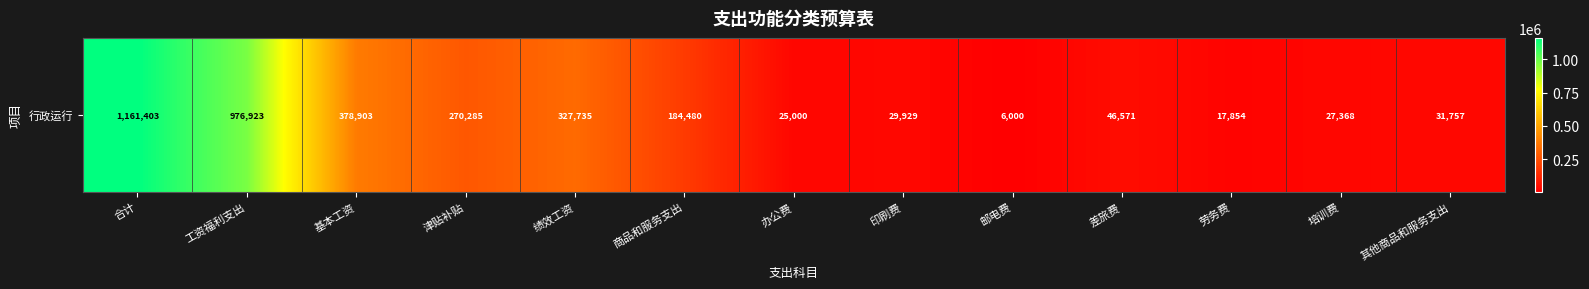

At which label does the data first exceed 46571?

合计